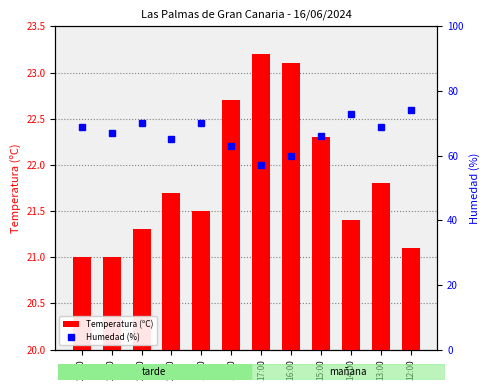

What is the spread (max minus min) of values at 14:00?

51.6